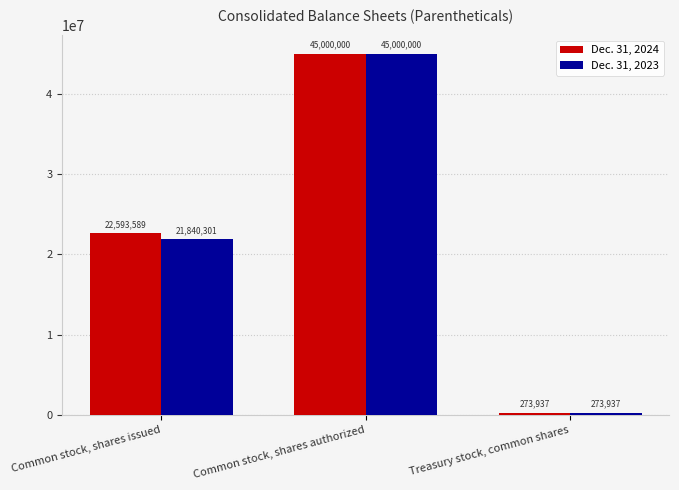

Count the Dec. 31, 2024 values in the range 273937 to 45000000.

3